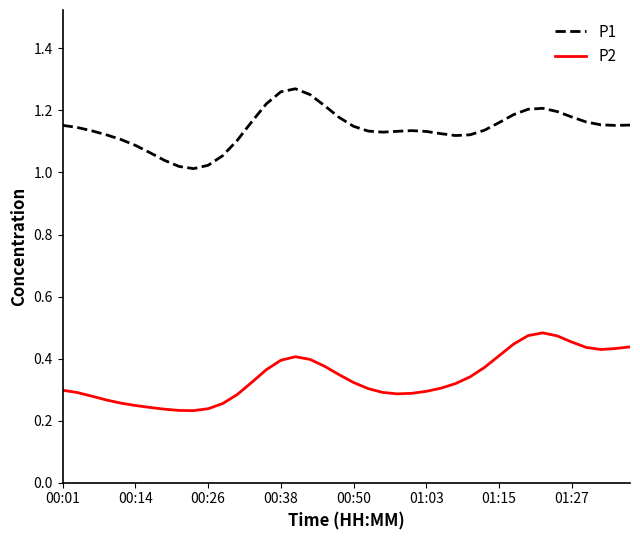

List the series in order of their peak value, highest first.

P1, P2